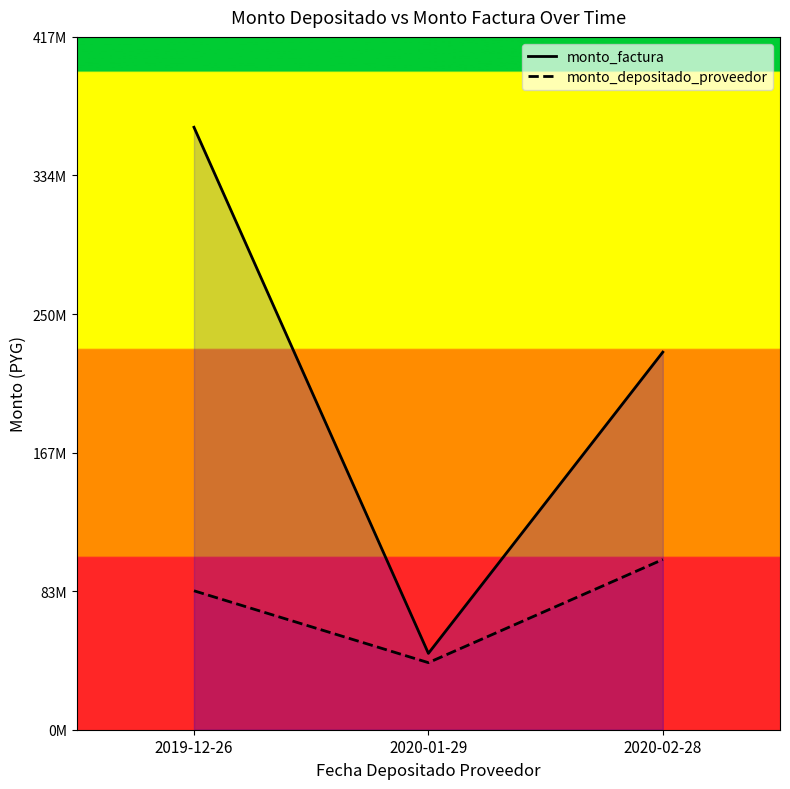

At which label does monto_depositado_proveedor reach its peak?

2020-02-28